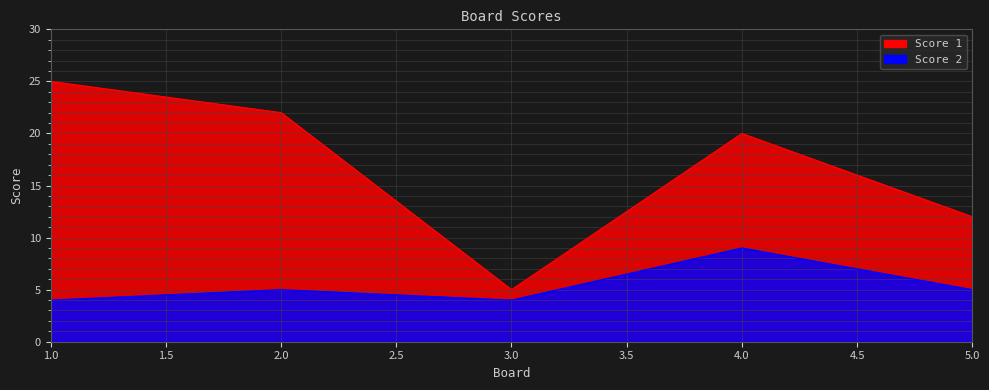

True or false: Score 2 and Score 1 cross at least once.

False